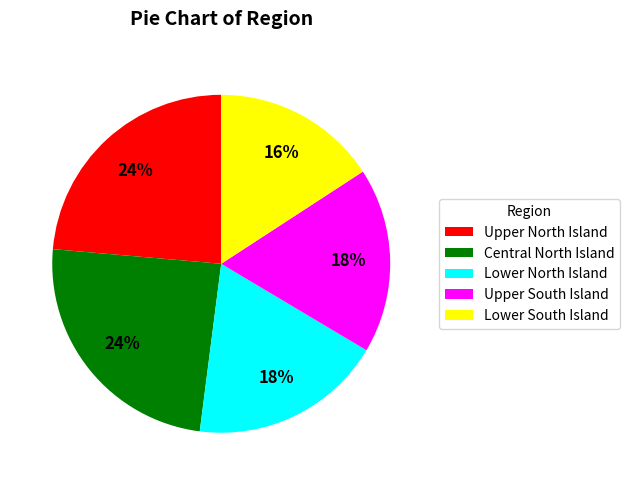

Which has a higher value, Lower North Island or Upper North Island?

Upper North Island